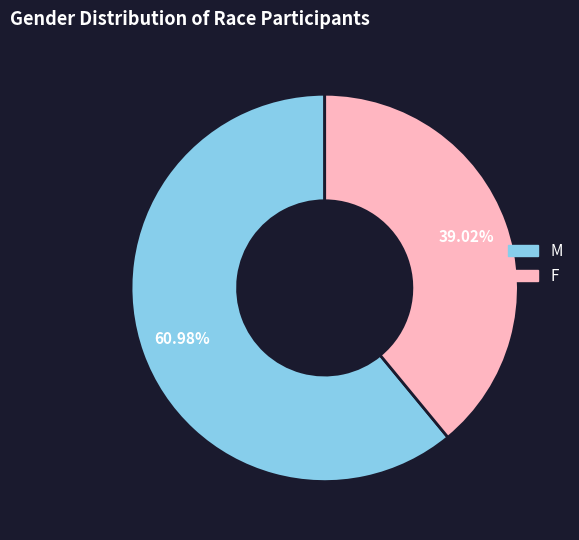

What percentage is the M slice, to the nearest percent?

61%